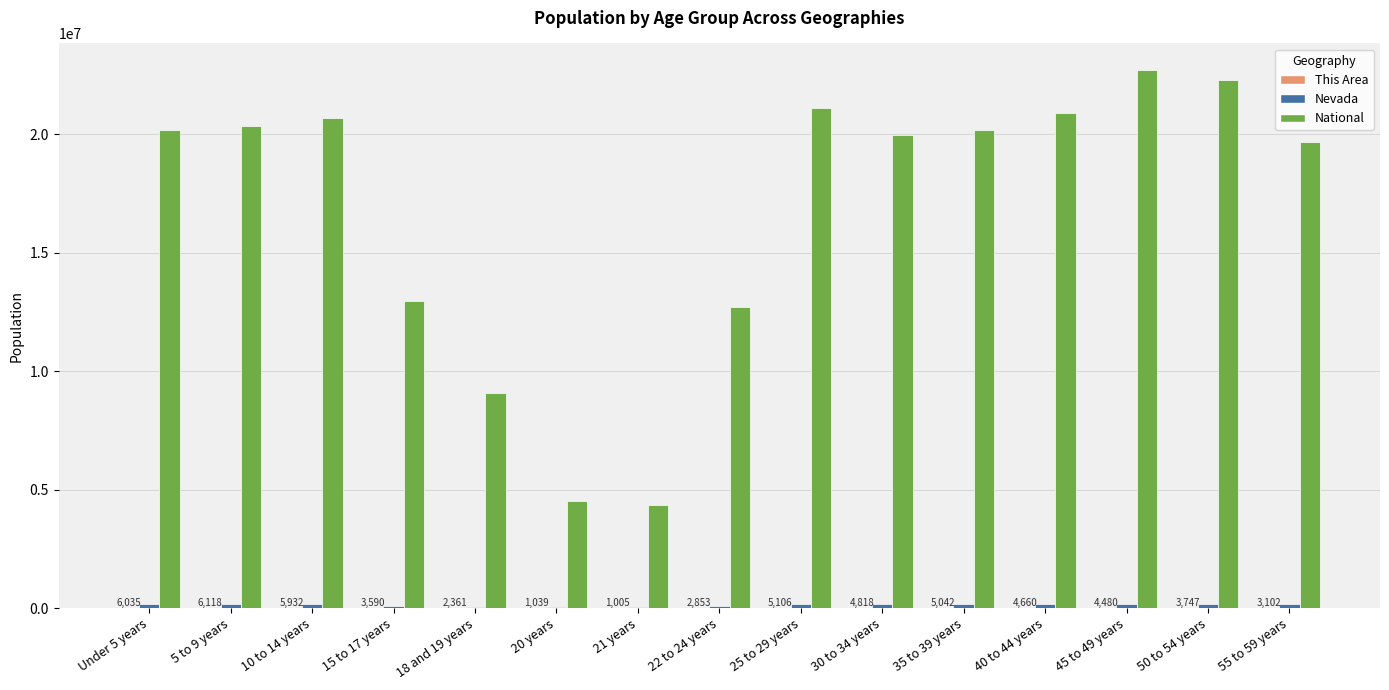

What is the greatest value displayed?

22708591